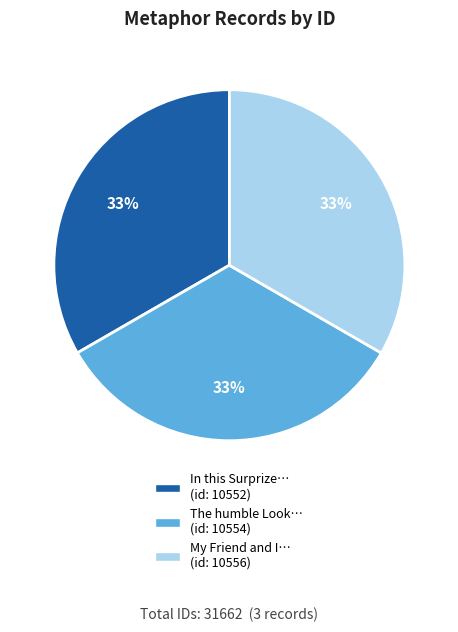

Does any single category account for the majority?

No